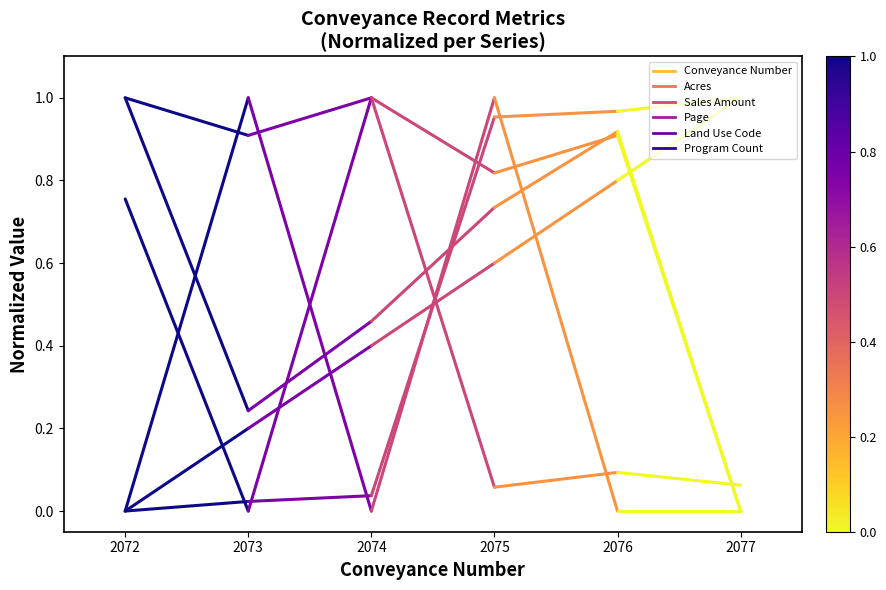

What is the average value of the Acres series?

0.4